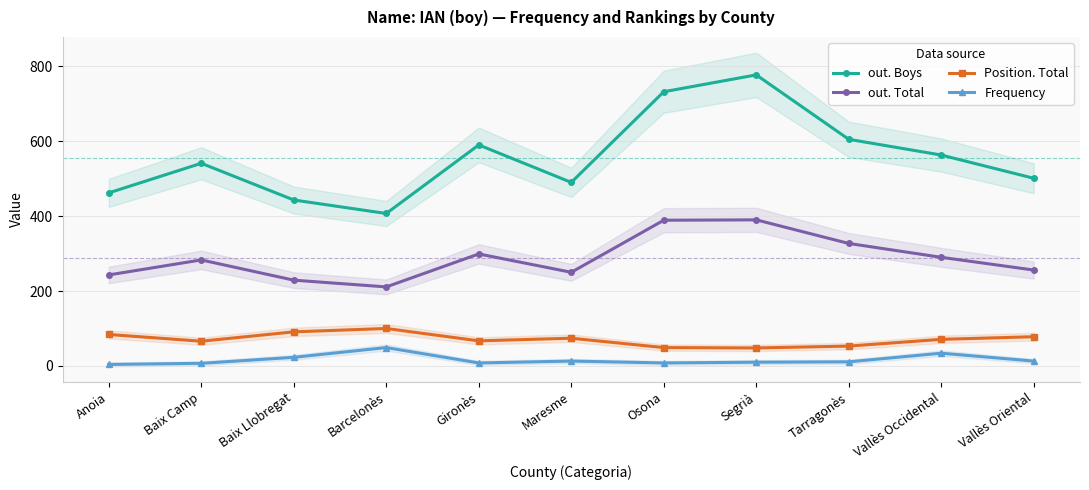

Where is the first local minimum for Frequency?

Gironès